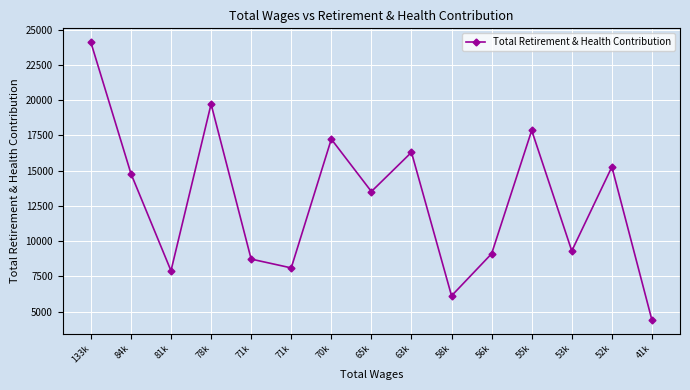

List the labels in order of value, smallest first.

41k, 58k, 81k, 71k, 71k, 56k, 53k, 65k, 84k, 52k, 63k, 70k, 55k, 78k, 133k